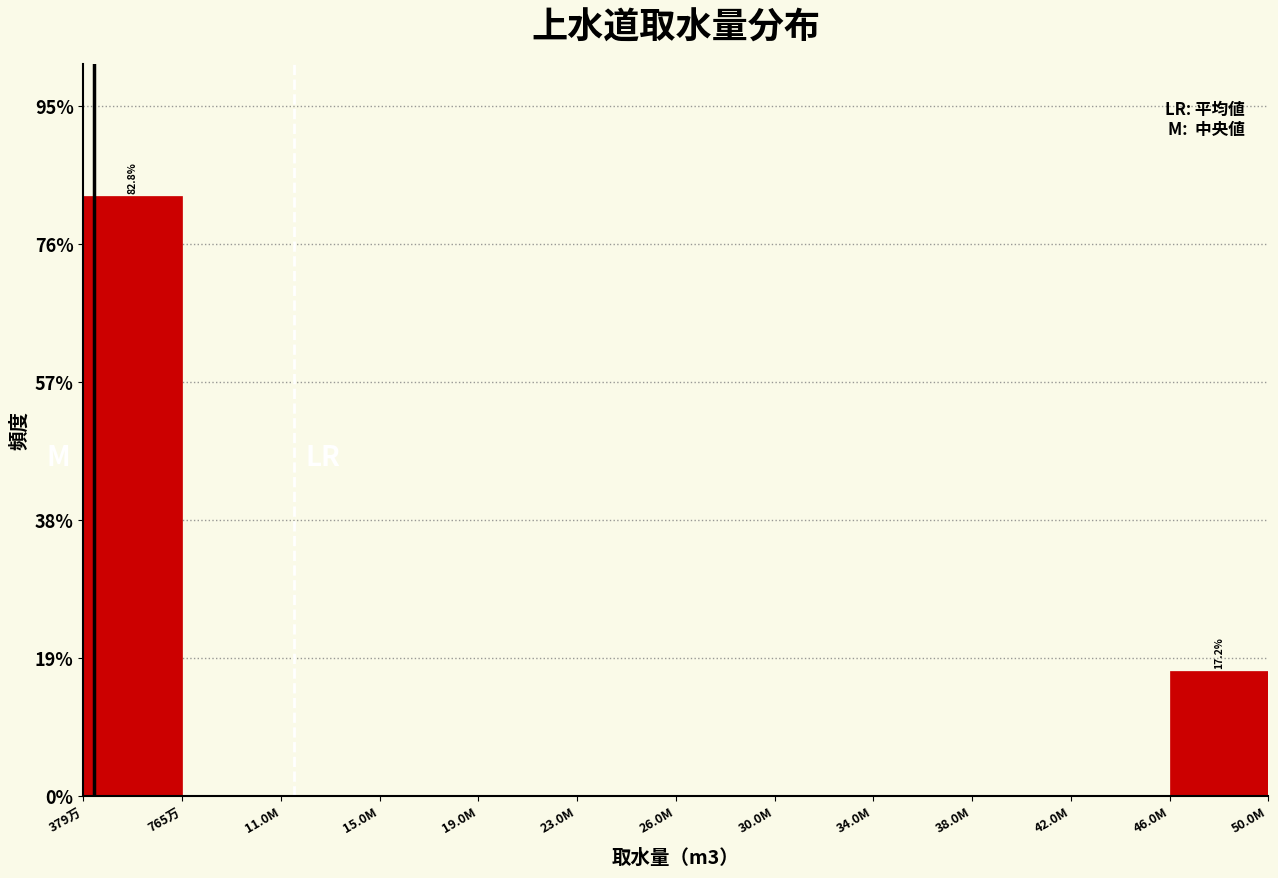

Are the bars horizontal?

No